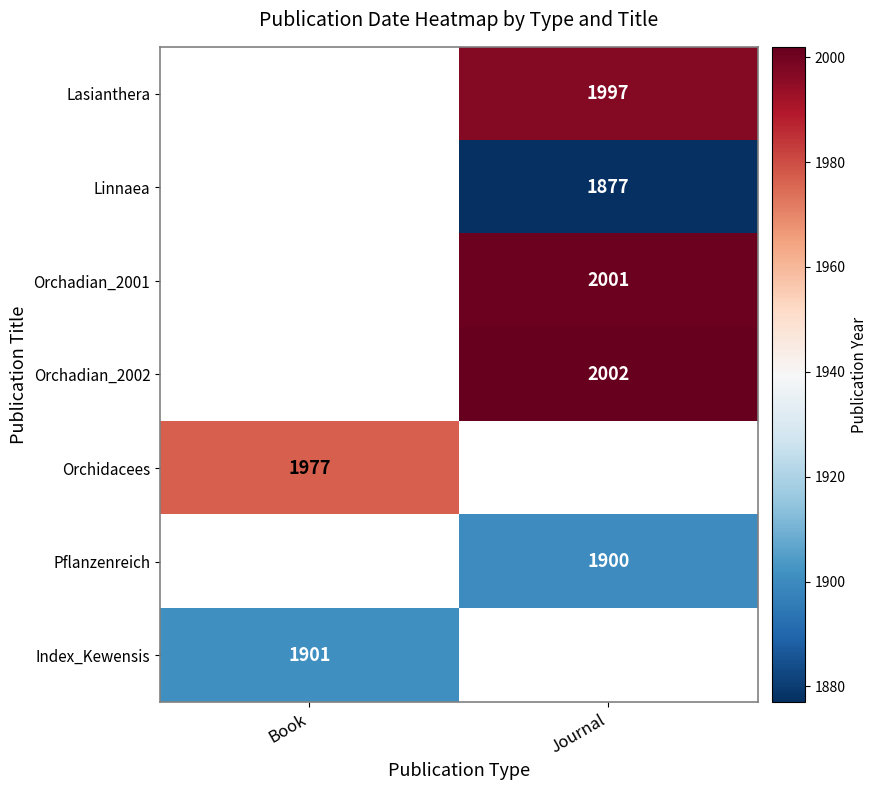

Is it true that Orchadian_2002 equals 1025 at Journal?

False